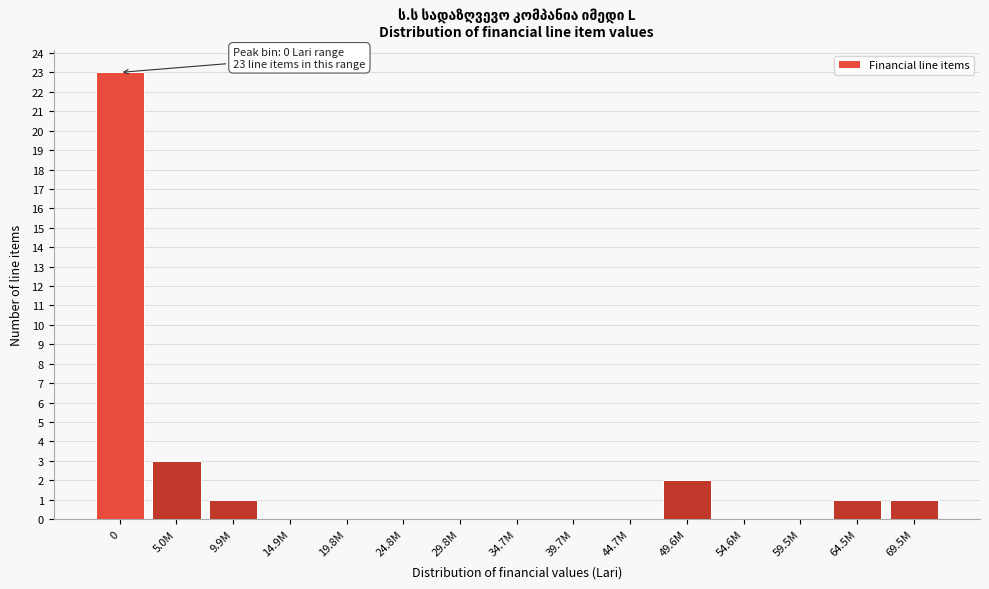

Reading right to left, list all the values displayed in this chart.

69.5M=1	64.5M=1	59.5M=0	54.6M=0	49.6M=2	44.7M=0	39.7M=0	34.7M=0	29.8M=0	24.8M=0	19.8M=0	14.9M=0	9.9M=1	5.0M=3	0=23